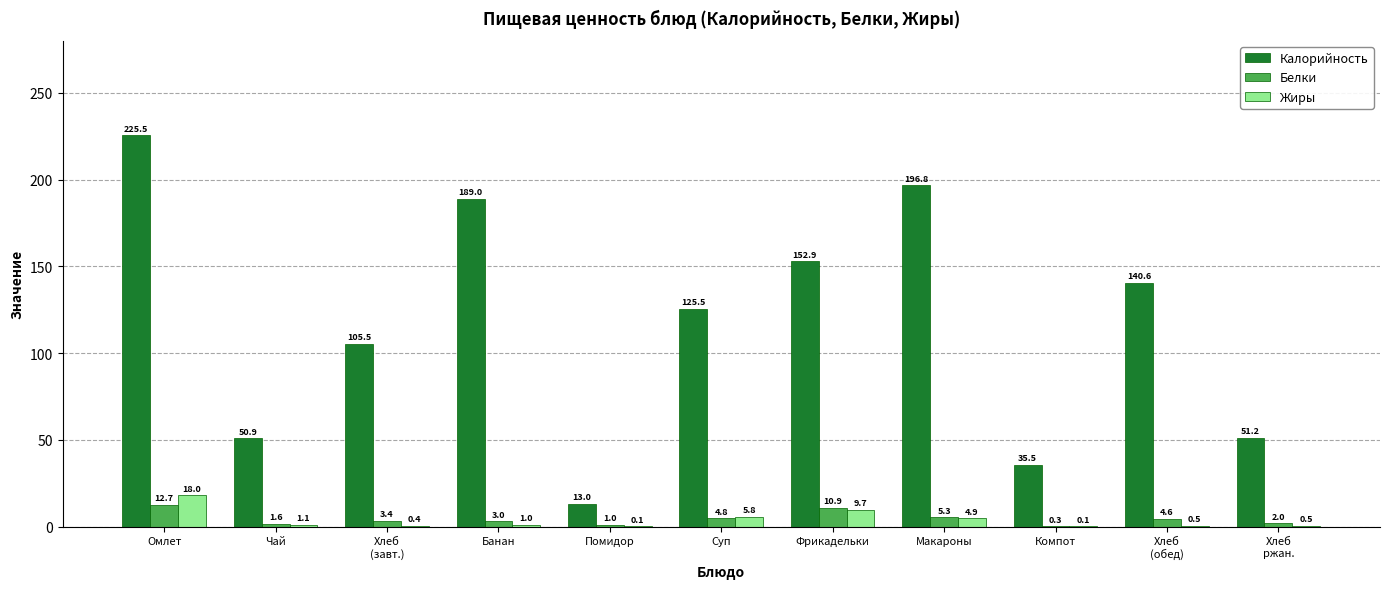

Which series has the largest total across all categories?

Калорийность